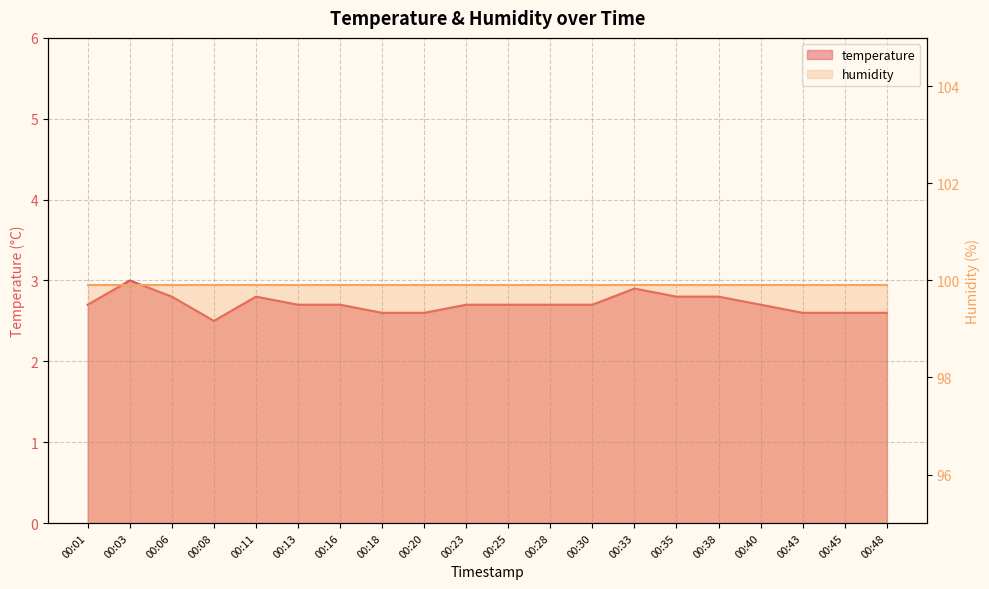

Does the chart display data point markers on the line(s)?

No